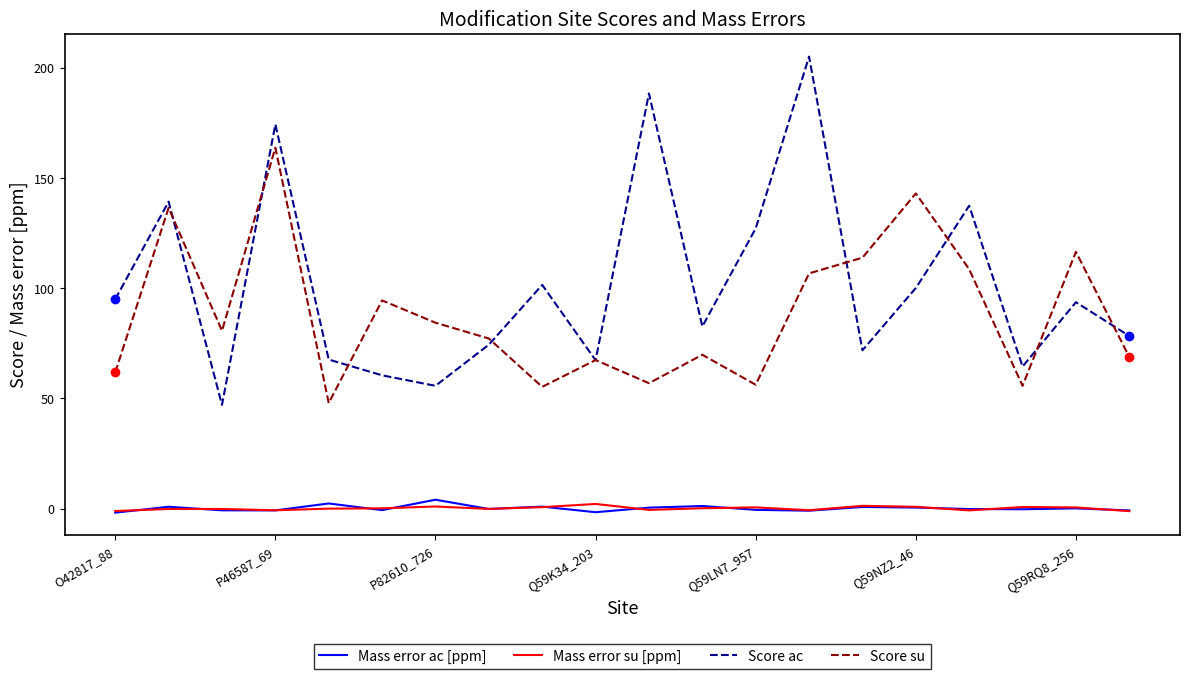

True or false: Score ac and Mass error su [ppm] intersect in this chart.

False